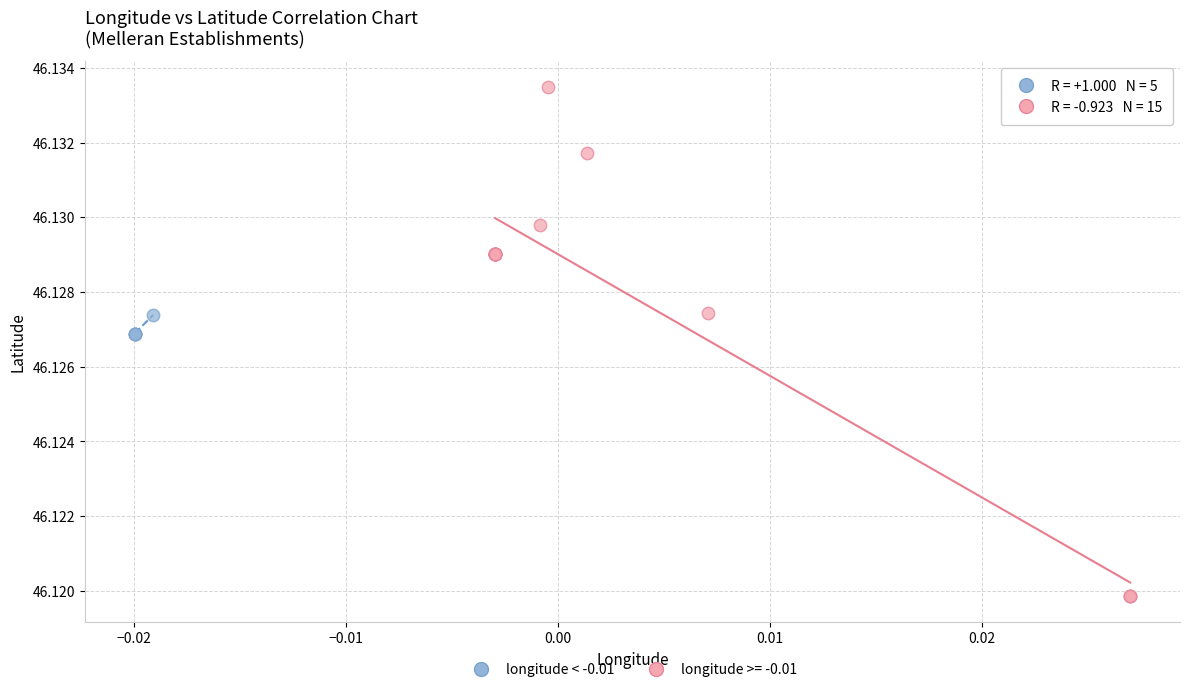

Which series has the largest Y range (max minus min)?

longitude >= -0.01